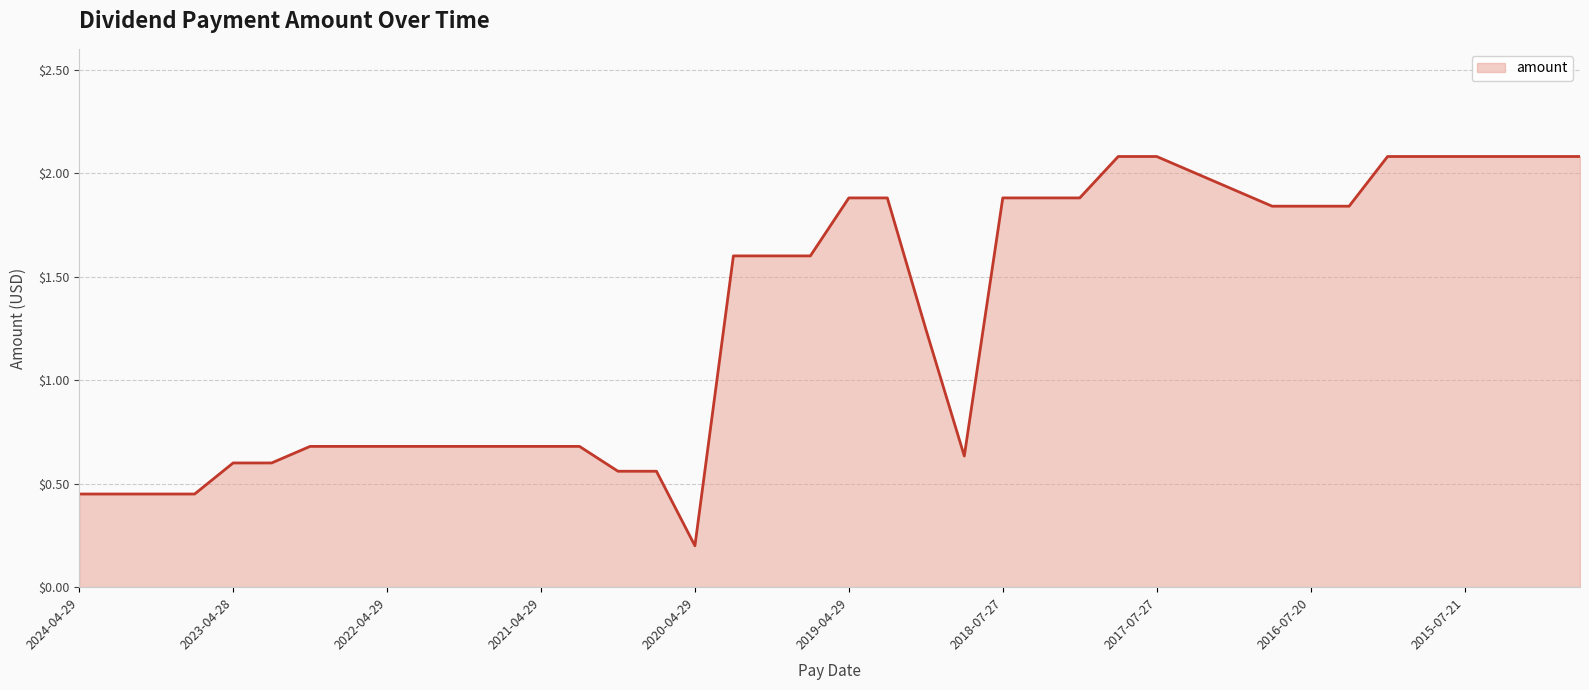

How many lines are shown in the chart?

1